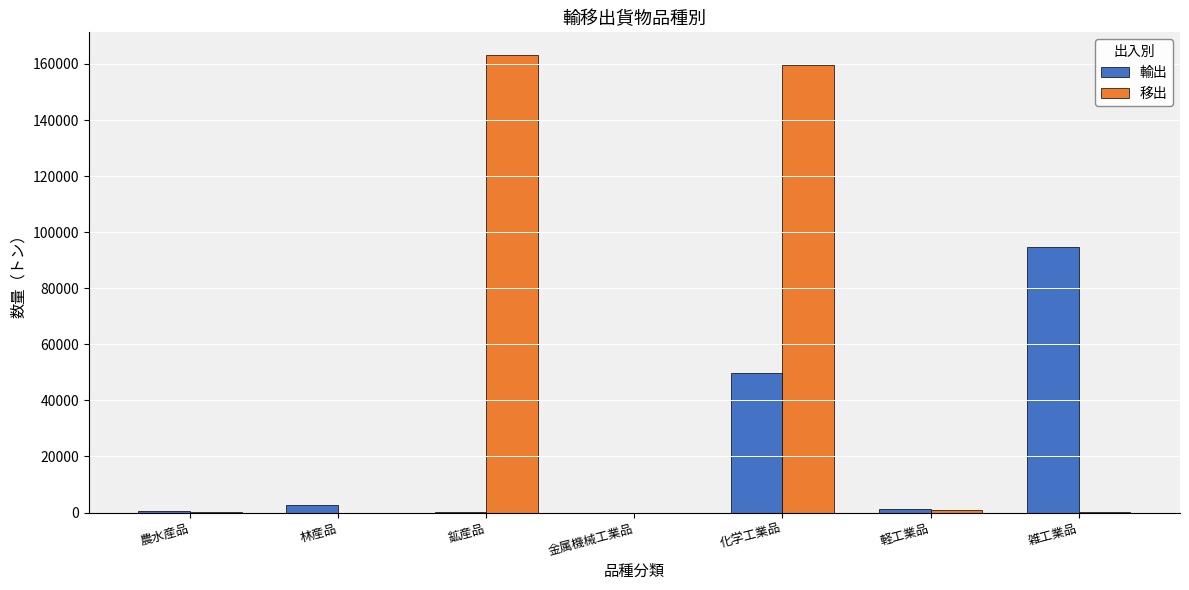

What is the sum of all 輸出 values?

149006